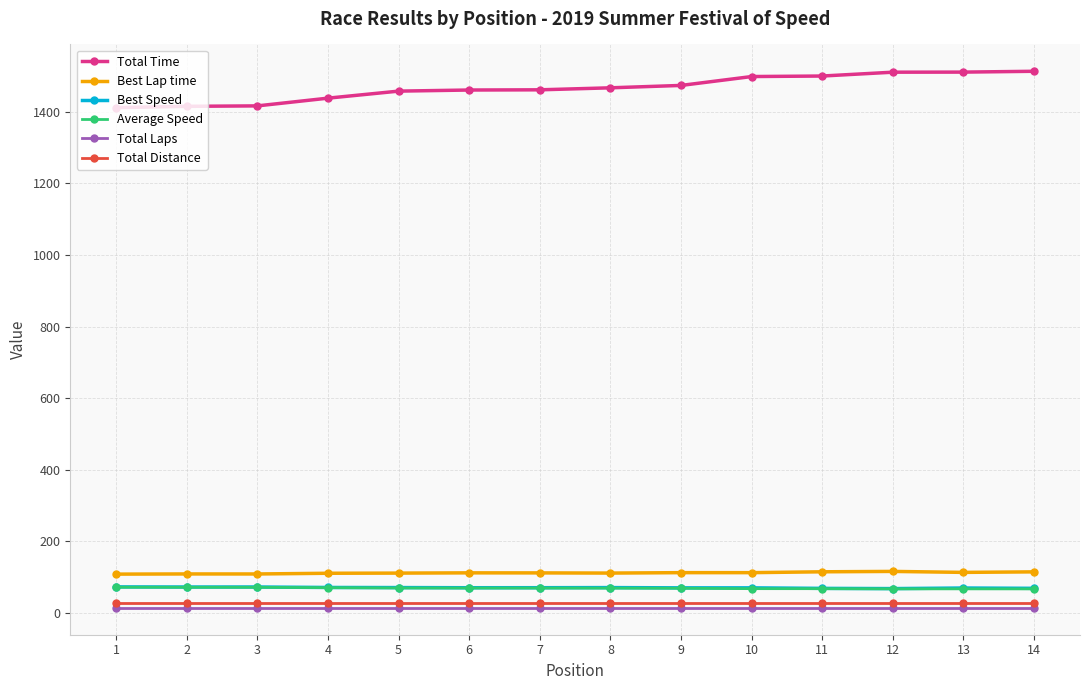

What is the value of the Best Speed point at the 14th from the left?

67.7